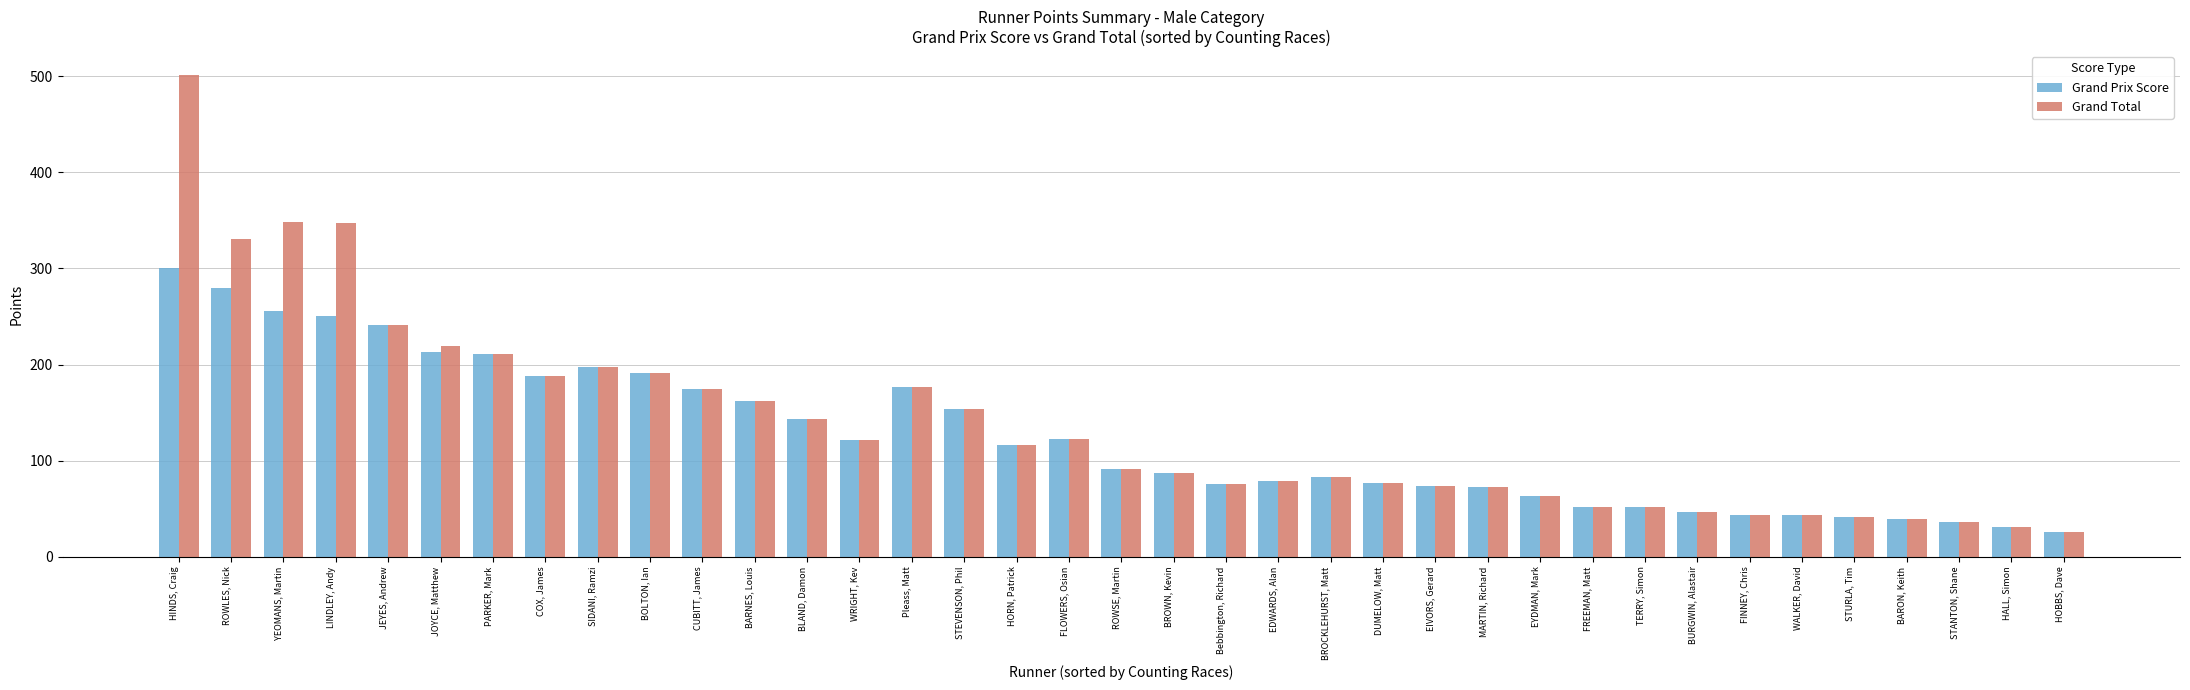

Is the value of Grand Prix Score at CUBITT, James greater than the value of Grand Total at JOYCE, Matthew?

No